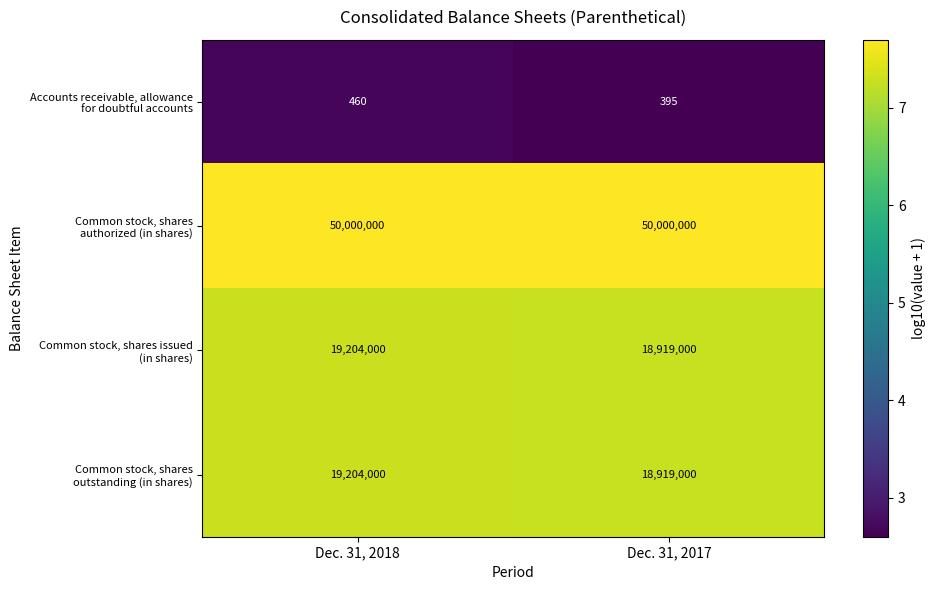

What is the spread (max minus min) of values at Dec. 31, 2017?

49999605